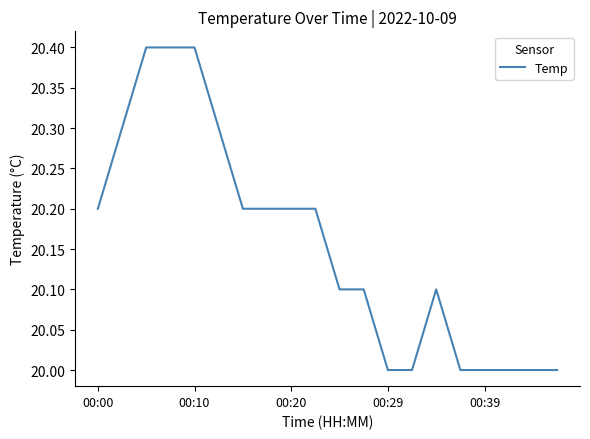

What is the difference between the maximum and minimum values?

0.4